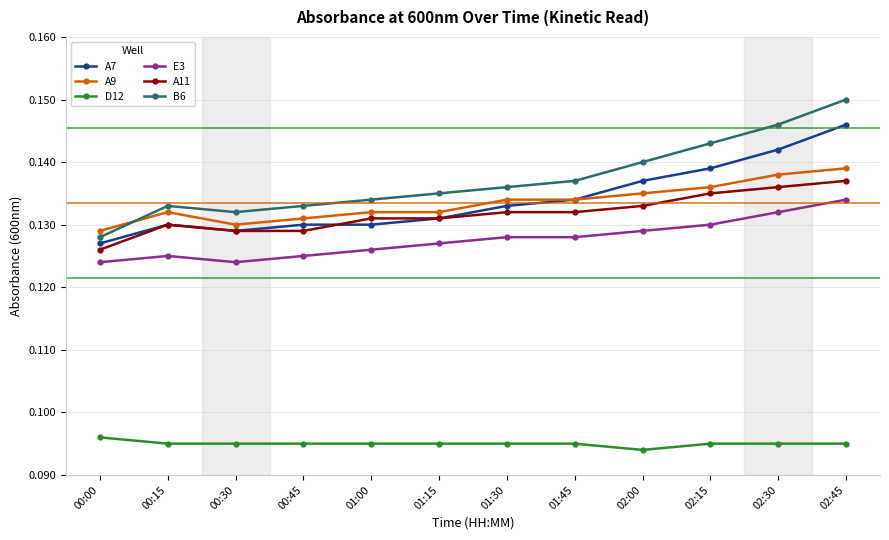

What is the label of the 9th point from the left?

02:00